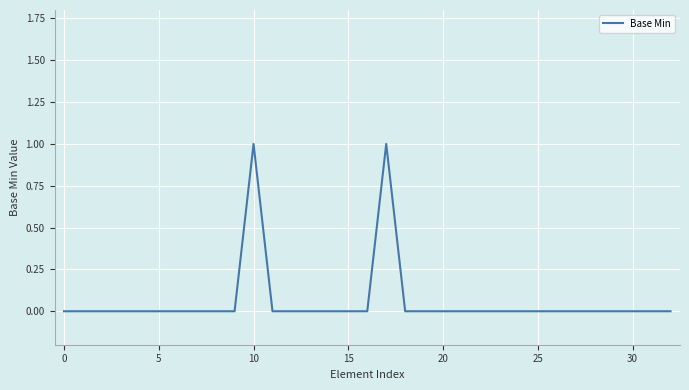

True or false: the data has more than 1 interior local peaks.

True